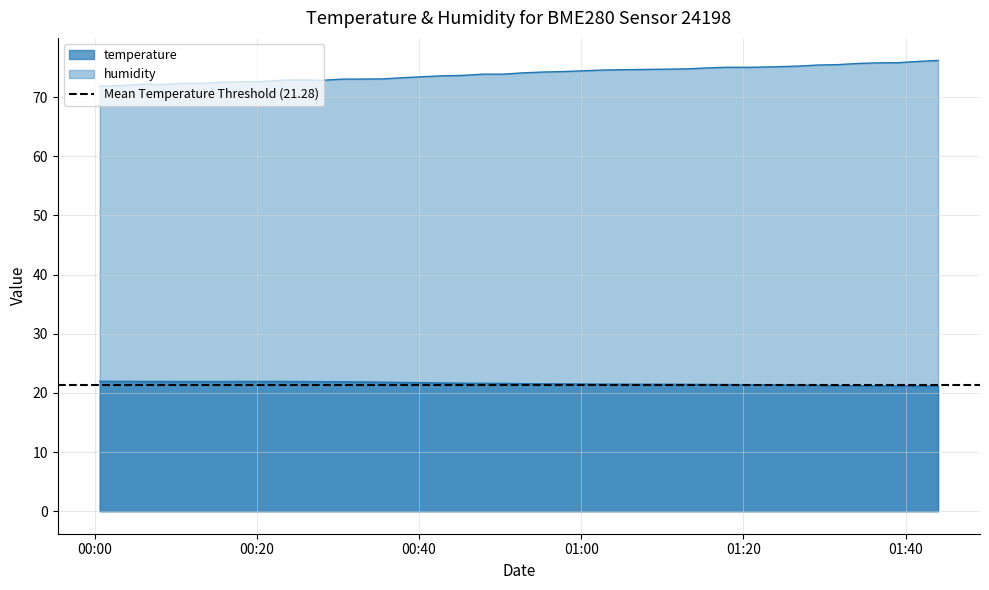

Reading left to right, list all the values displayed in this chart.

temperature: 22.0	21.9	21.9	21.9	21.9	21.9	21.9	21.9	21.9	21.9	21.9	21.9	21.9	21.9	21.8	21.8	21.7	21.7	21.6	21.6	21.6	21.6	21.5	21.5	21.5	21.5	21.5	21.4	21.4	21.4	21.4	21.4	21.3	21.3	21.2	21.2	21.2	21.2	21.1	21.1
humidity: 71.8	72.0	72.2	72.1	72.3	72.3	72.5	72.6	72.6	72.9	72.9	72.8	73.0	73.0	73.1	73.3	73.4	73.6	73.7	73.9	73.9	74.1	74.2	74.3	74.4	74.6	74.6	74.8	74.9	75.0	75.0	75.1	75.2	75.4	75.5	75.7	75.8	75.8	76.0	76.2